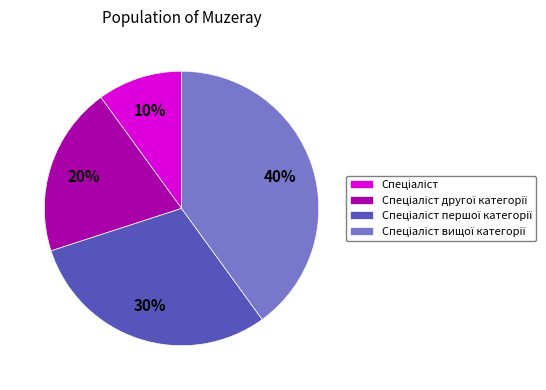

Is there a majority slice in this chart?

No